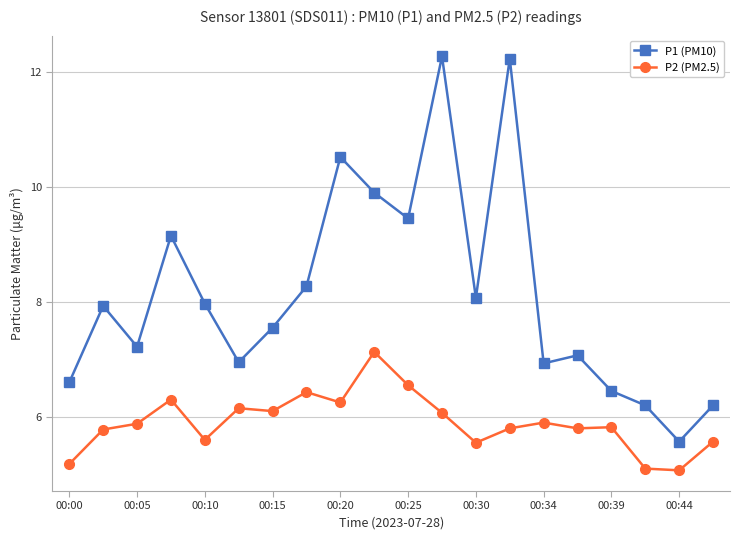

True or false: P1 (PM10) and P2 (PM2.5) intersect in this chart.

False